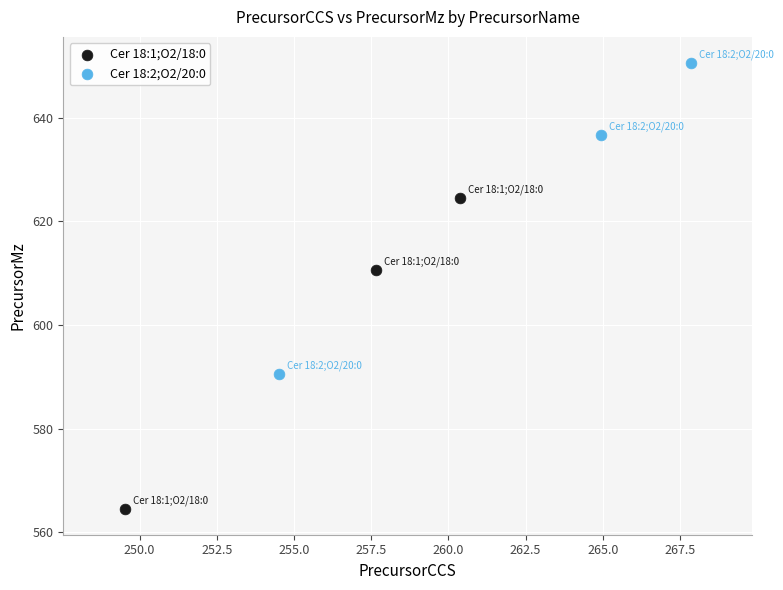

What are all the series names shown in the legend?

Cer 18:1;O2/18:0, Cer 18:2;O2/20:0